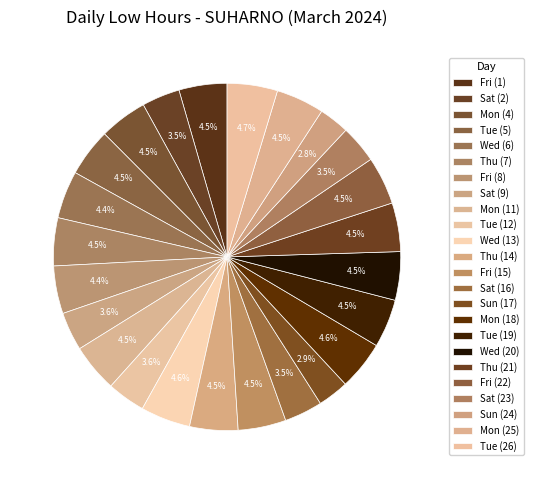

Combined, what portion of the pie is Tue (26) and Tue (12)?

8.2%